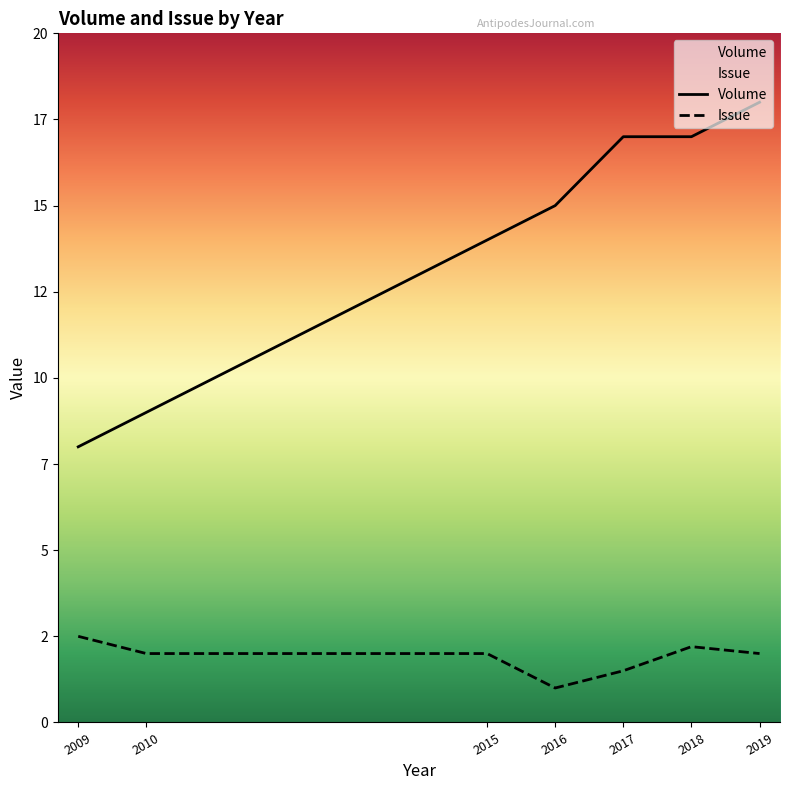

What value does the Volume series have at 2009?

8